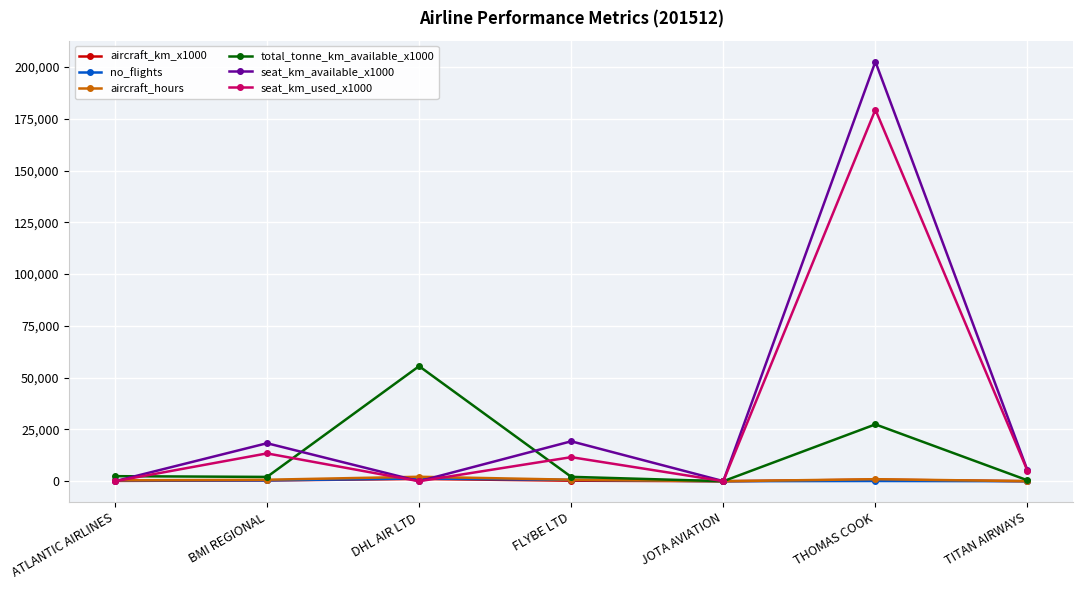

The value of total_tonne_km_available_x1000 at DHL AIR LTD is 55567.0. True or false?

True